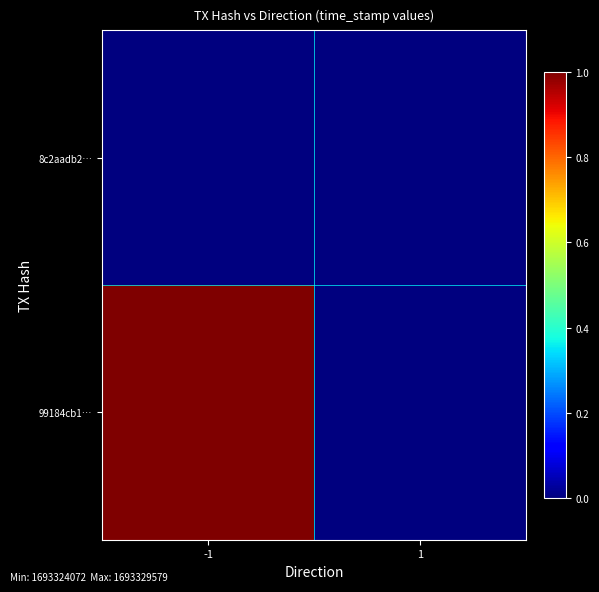

List the series in order of their overall mean, highest first.

99184cb1…, 8c2aadb2…